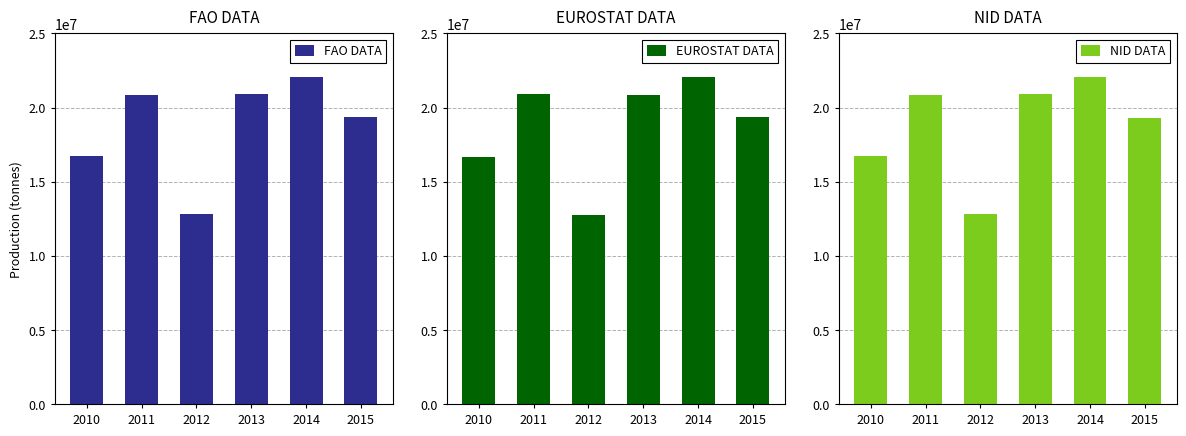

What is the minimum value for NID DATA?

12824138